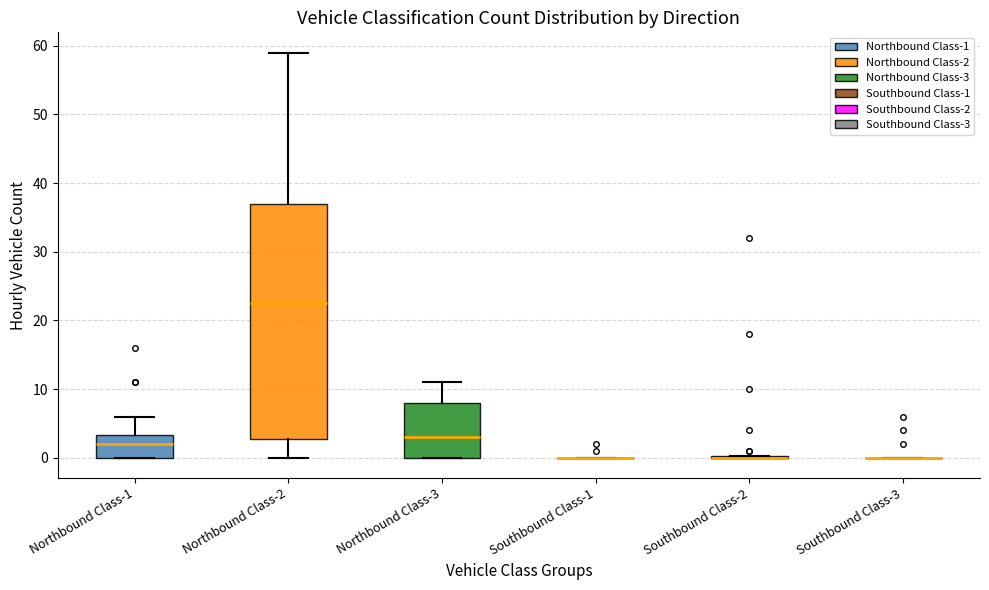

Where is the upper edge of the box for Northbound Class-2 on the y-axis? The values are not printed on the chart, so give them approximately, as read against the axis.

37